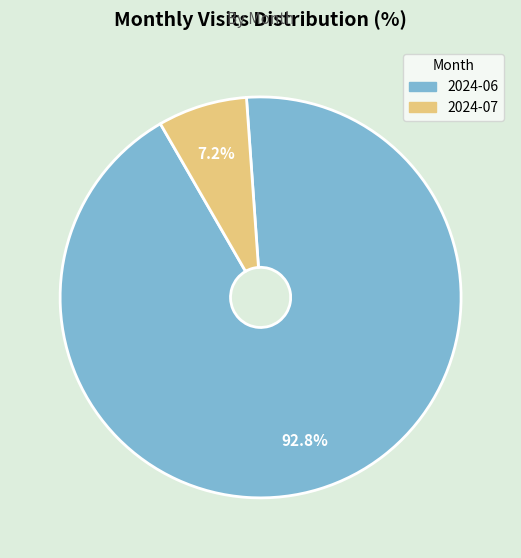

Which category has the biggest portion of the pie?

2024-06